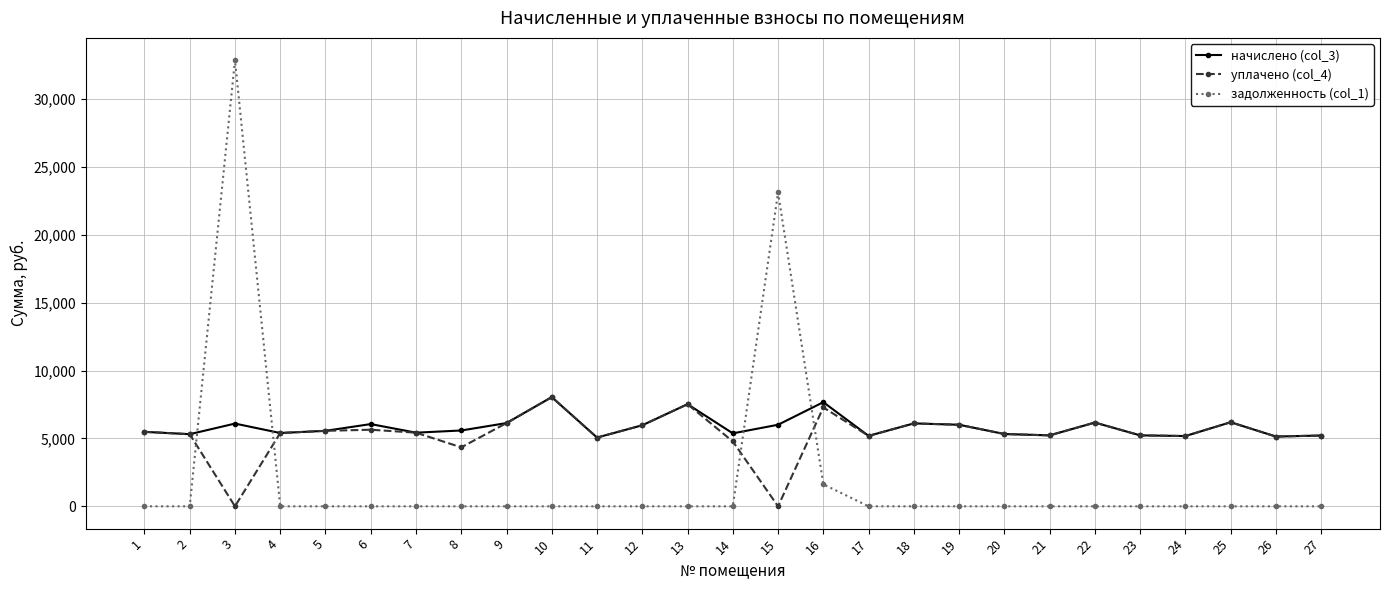

At which category does начислено (col_3) reach its first local peak?

3